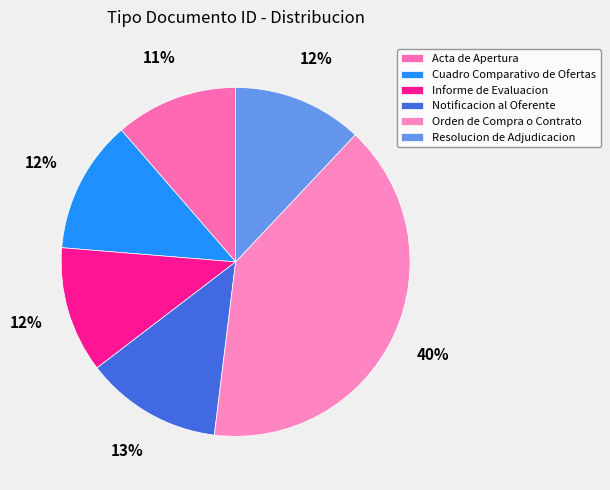

Is it true that Cuadro Comparativo de Ofertas is 1% of the pie?

False